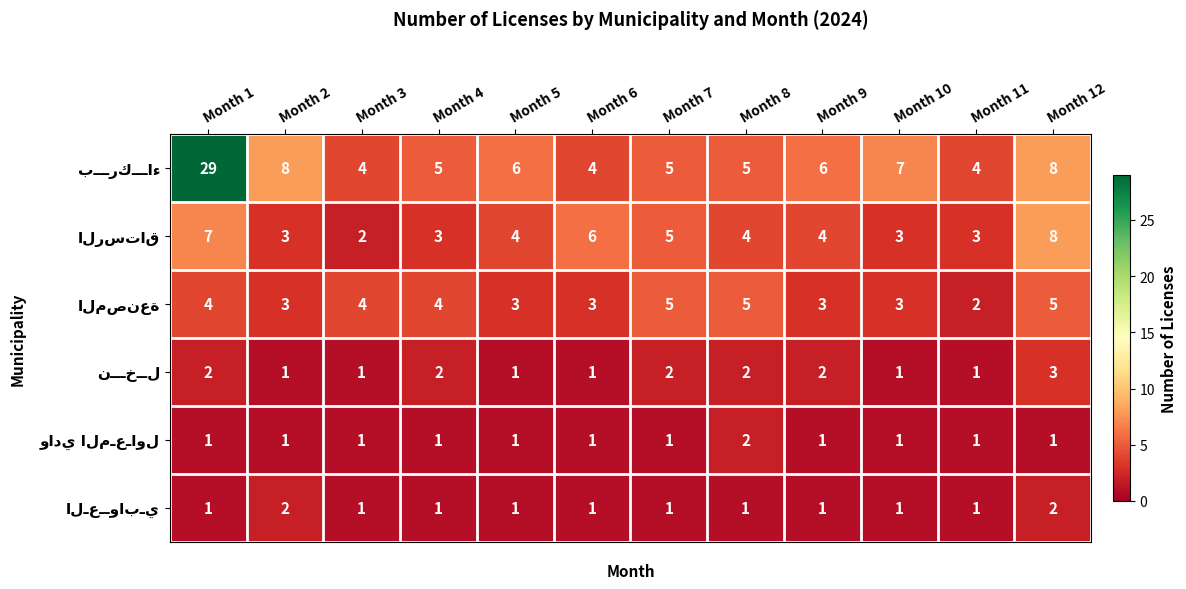

At which category is the sum across all series the highest?

Month 1